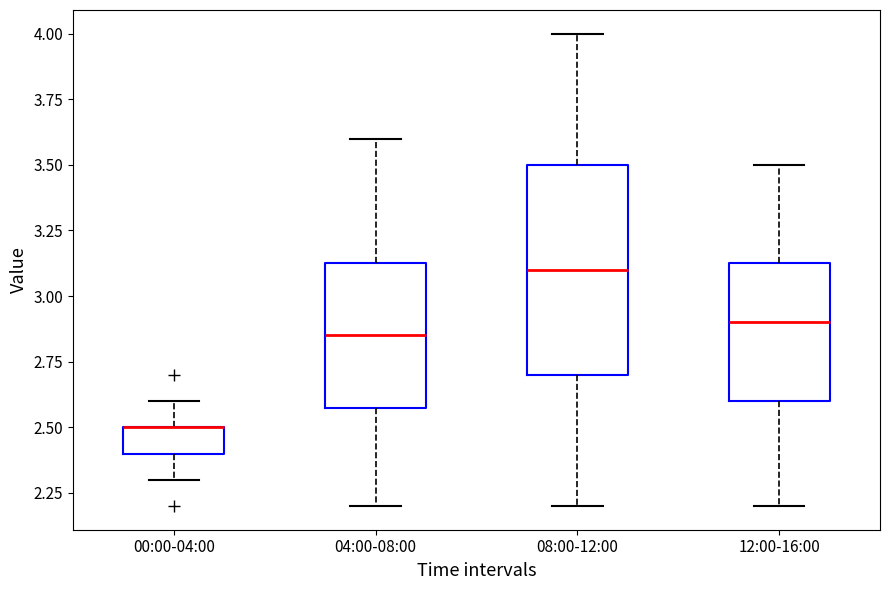

Reading left to right, transcribe this box plot: for each box, give where its median line is, the range the box spans, and where its two whiskers end, as read against the y-axis. The values are not printed on the chart, so give them approximately, as read against the axis.

00:00-04:00: median 2.50 (drawn on the box's upper edge), box 2.40 to 2.50, whiskers 2.30 to 2.60
04:00-08:00: median 2.85, box 2.60 to 3.15, whiskers 2.20 to 3.60
08:00-12:00: median 3.10, box 2.70 to 3.50, whiskers 2.20 to 4.00
12:00-16:00: median 2.90, box 2.60 to 3.15, whiskers 2.20 to 3.50